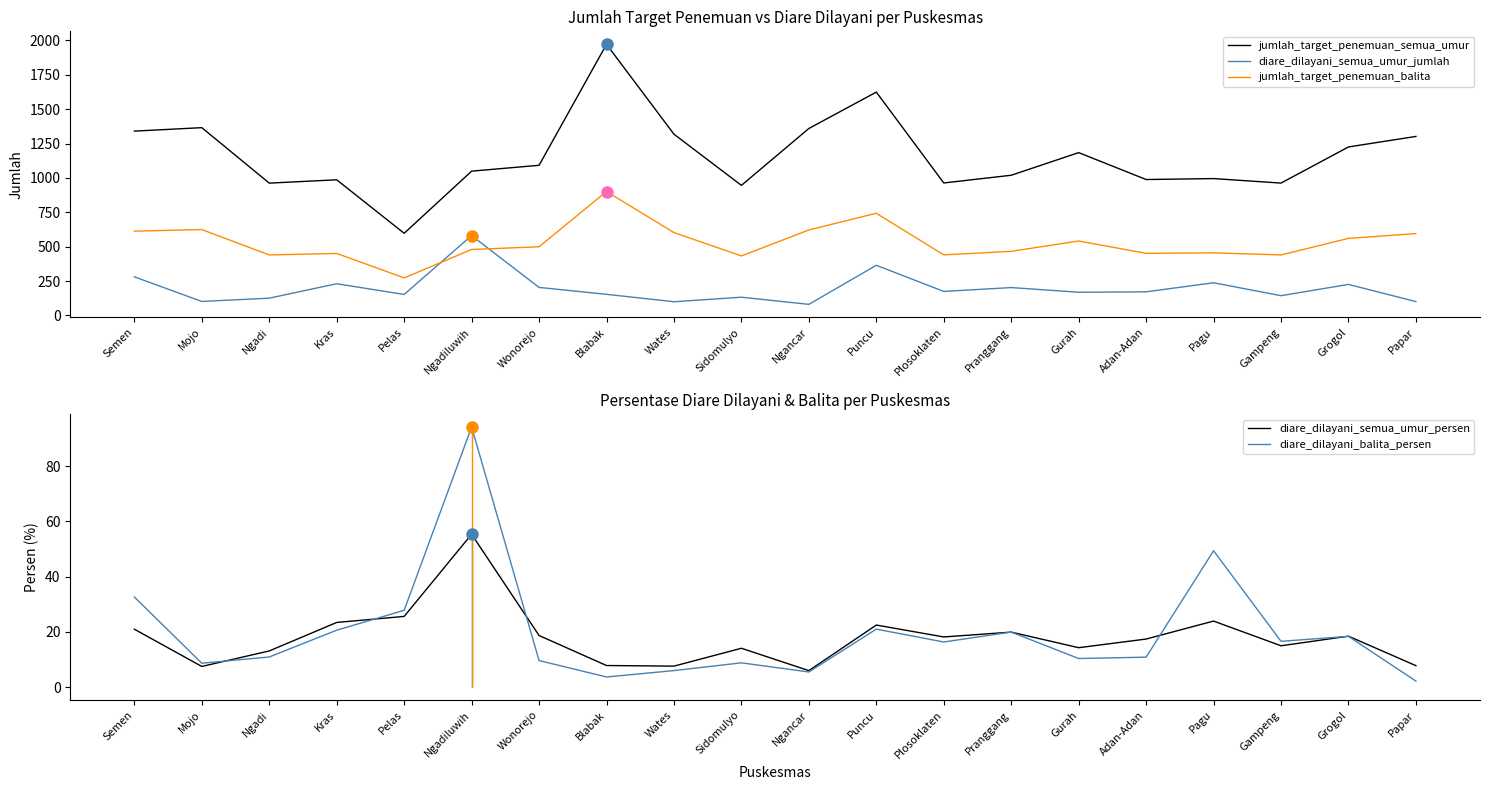

What is the spread (max minus min) of values at Adan-Adan?

977.8